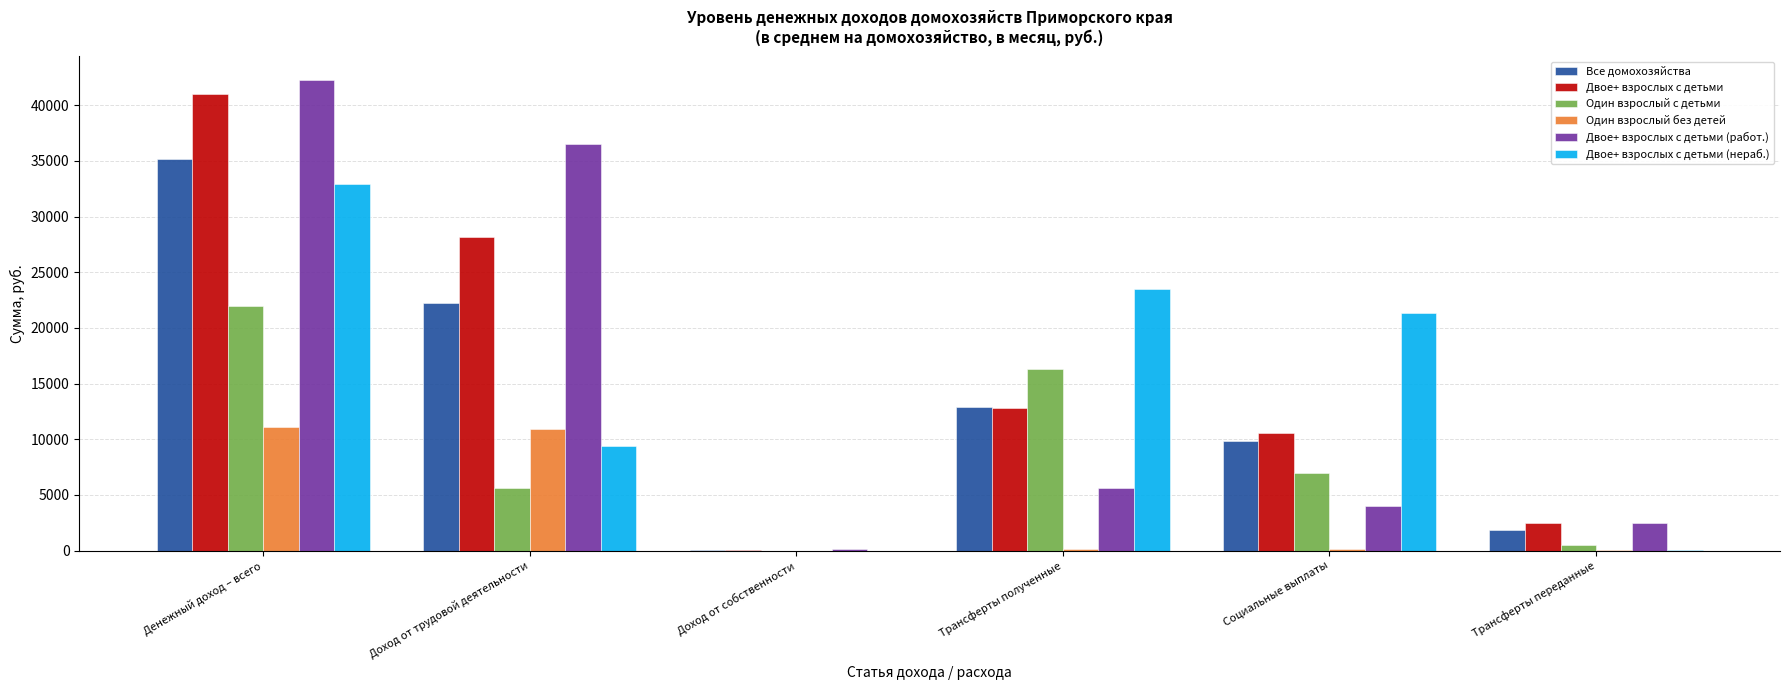

At which label does Один взрослый с детьми reach its peak?

Денежный доход – всего